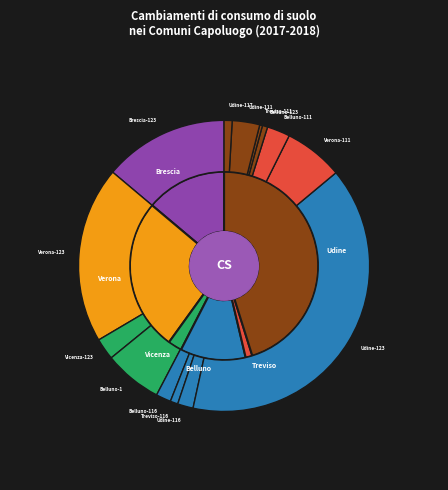

To the nearest percent, what is the average slice percentage?

7%